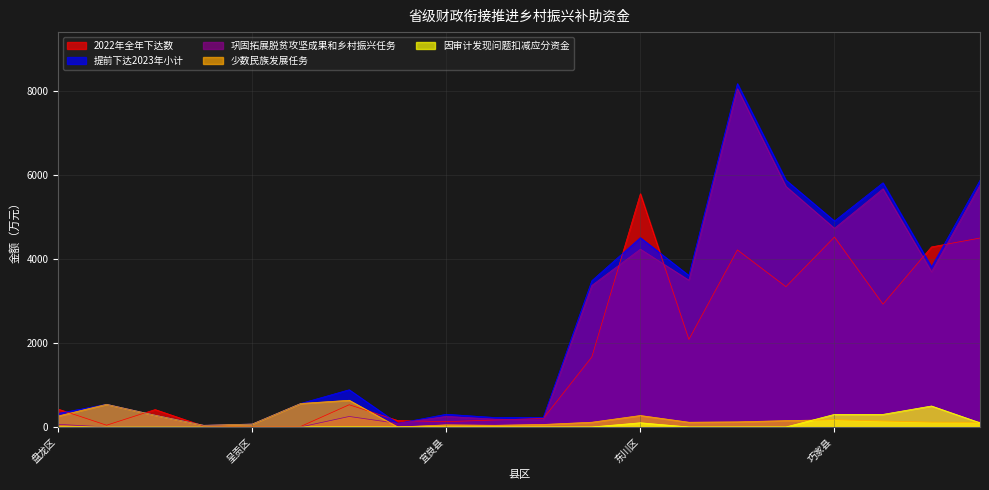

What is the difference between the maximum and minimum values in the 提前下达2023年小计 series?

8137.0